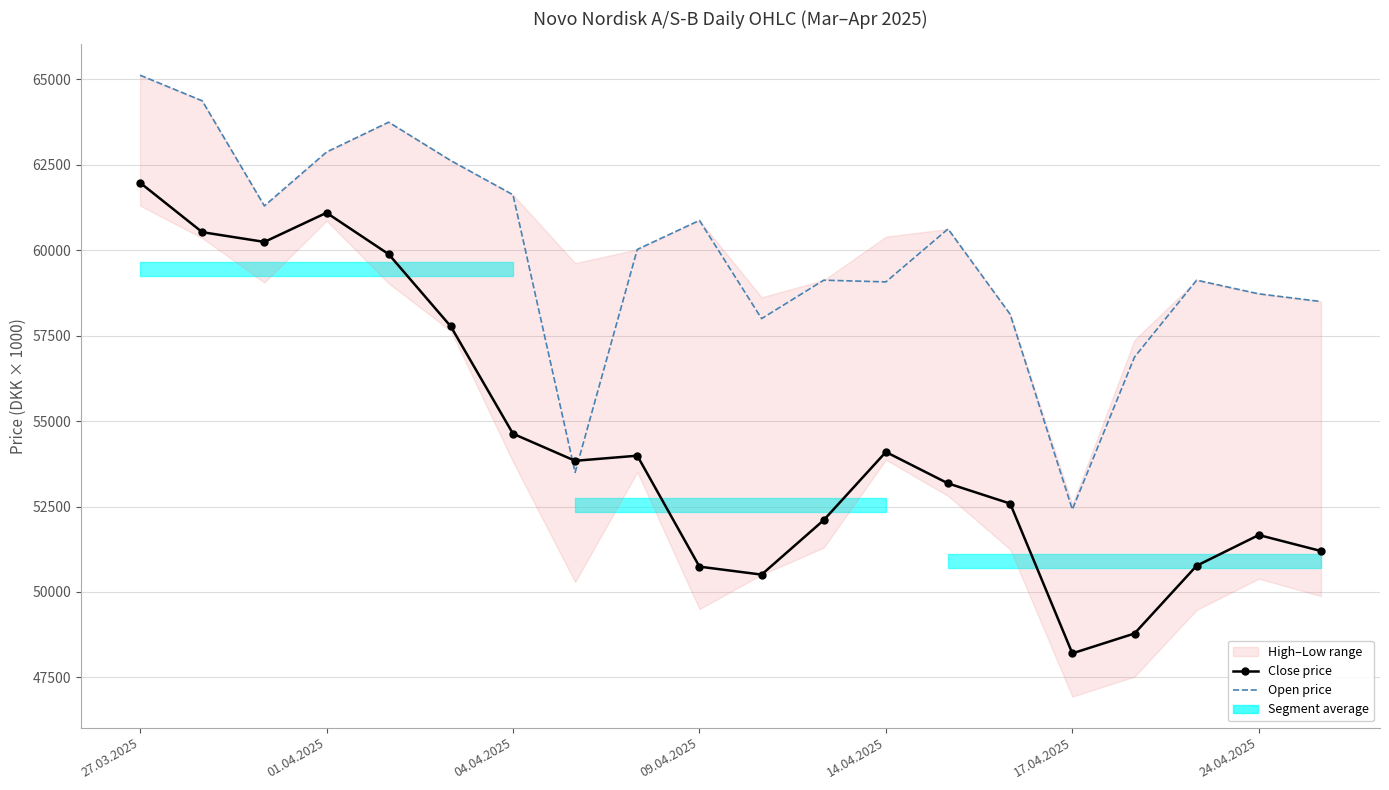

How many intersections are there between Open price and Close price?

2